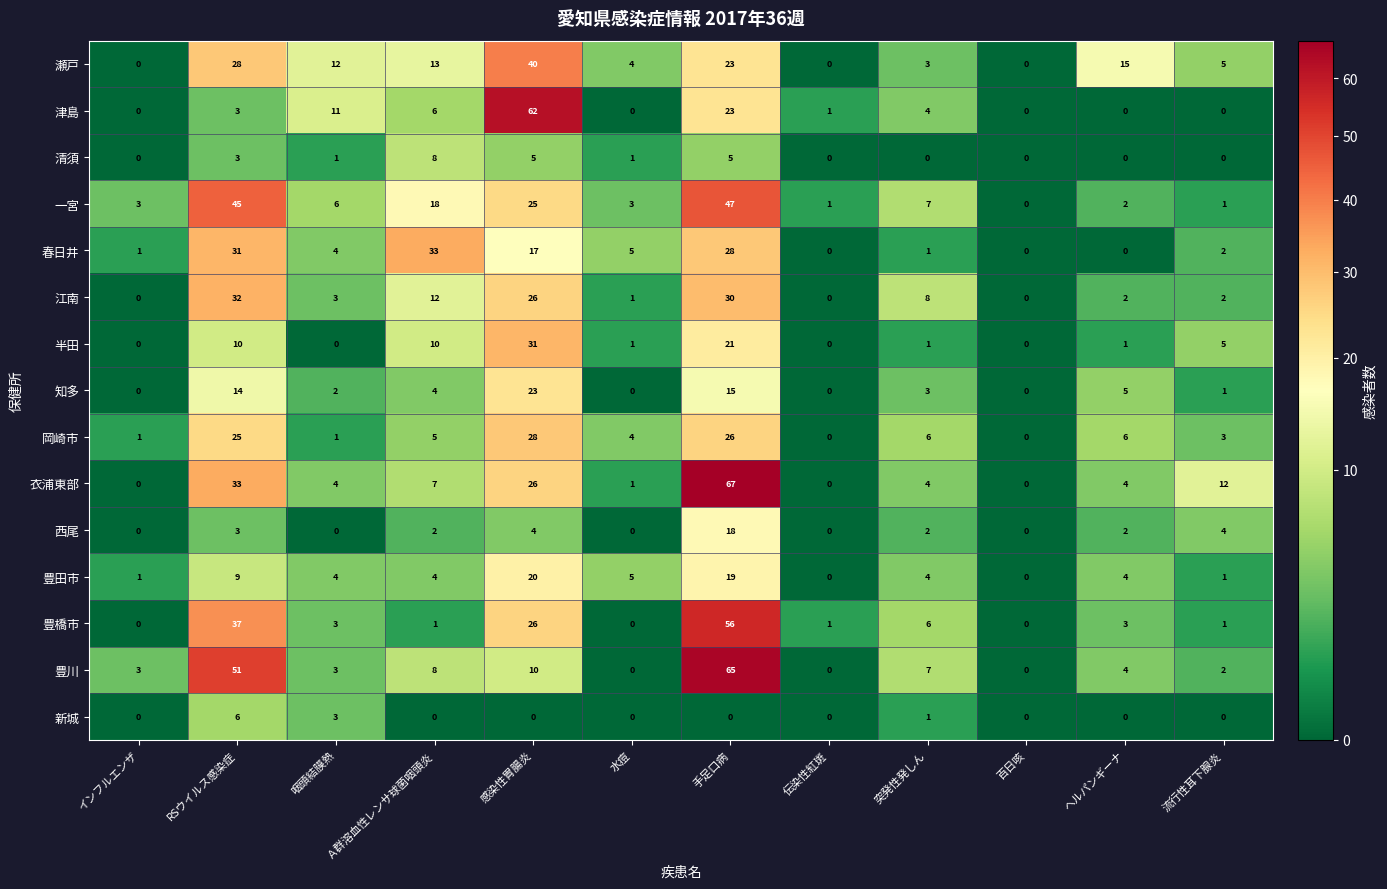

At which category is the sum across all series the highest?

手足口病